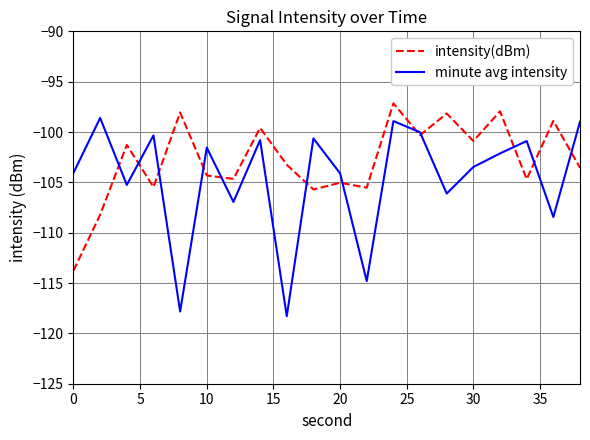

Rank the series by their average value, from lowest to highest.

minute avg intensity, intensity(dBm)